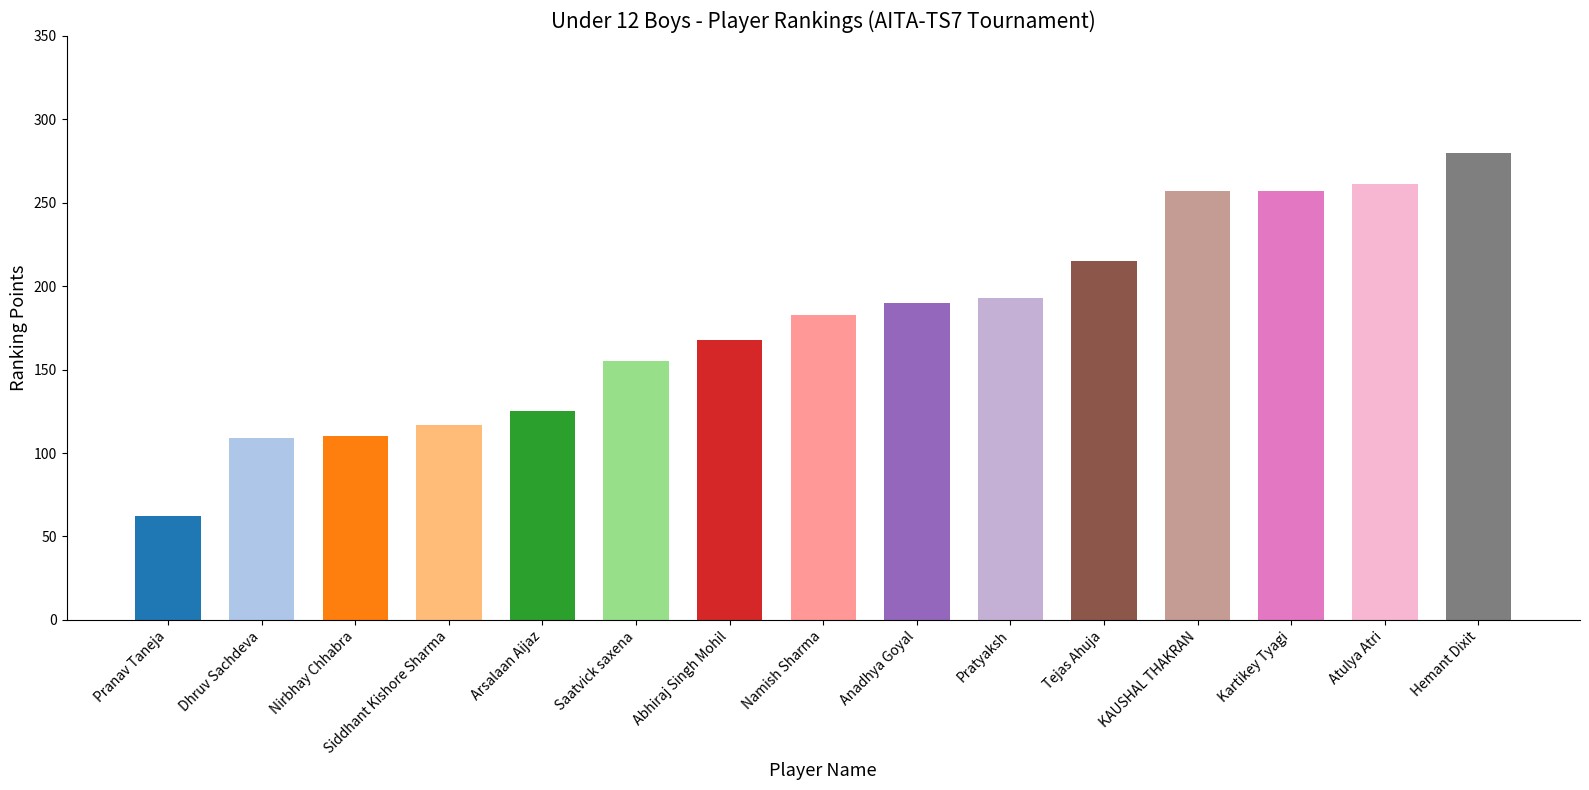

Where does the data first go above 183?

Anadhya Goyal